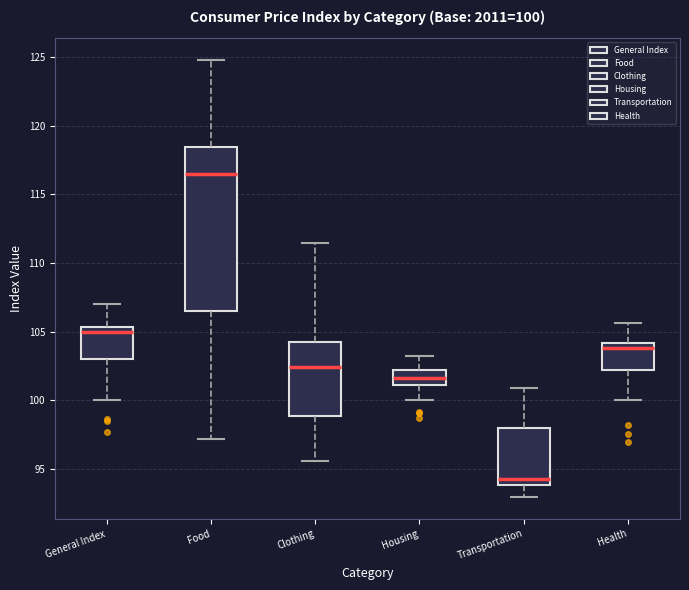

Which box is the tallest, from its lower edge to its upper edge?

Food